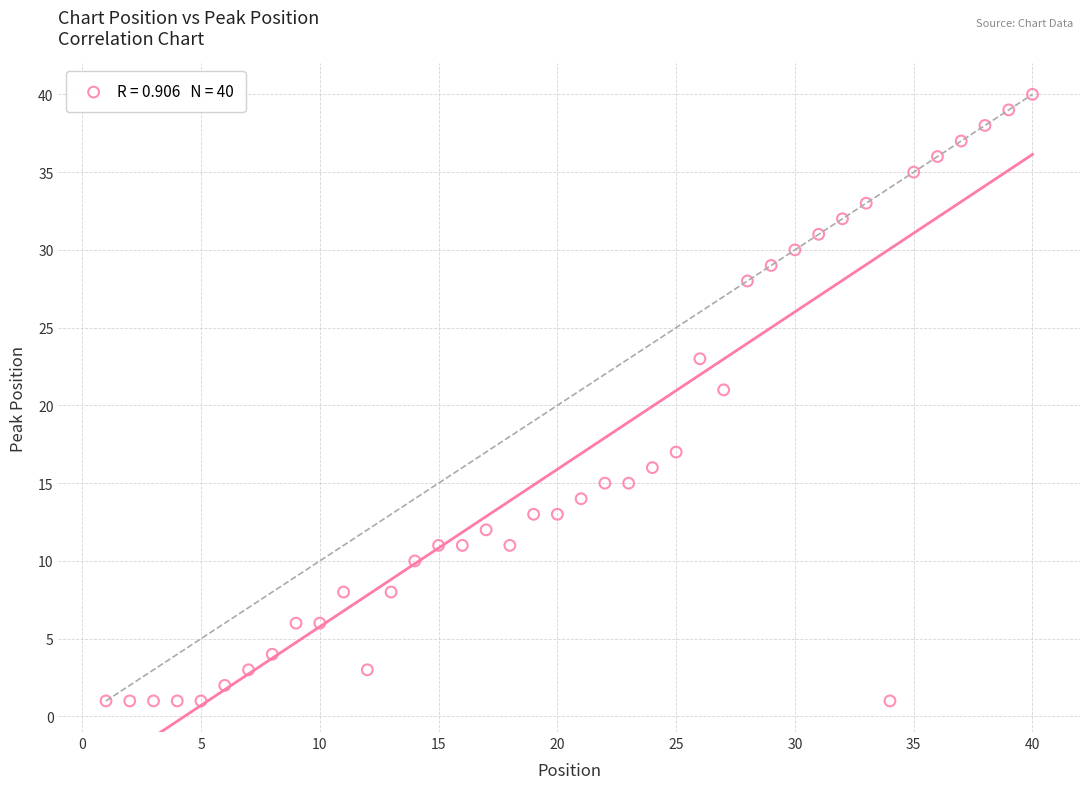

What is the range of Y values (max minus min)?

39